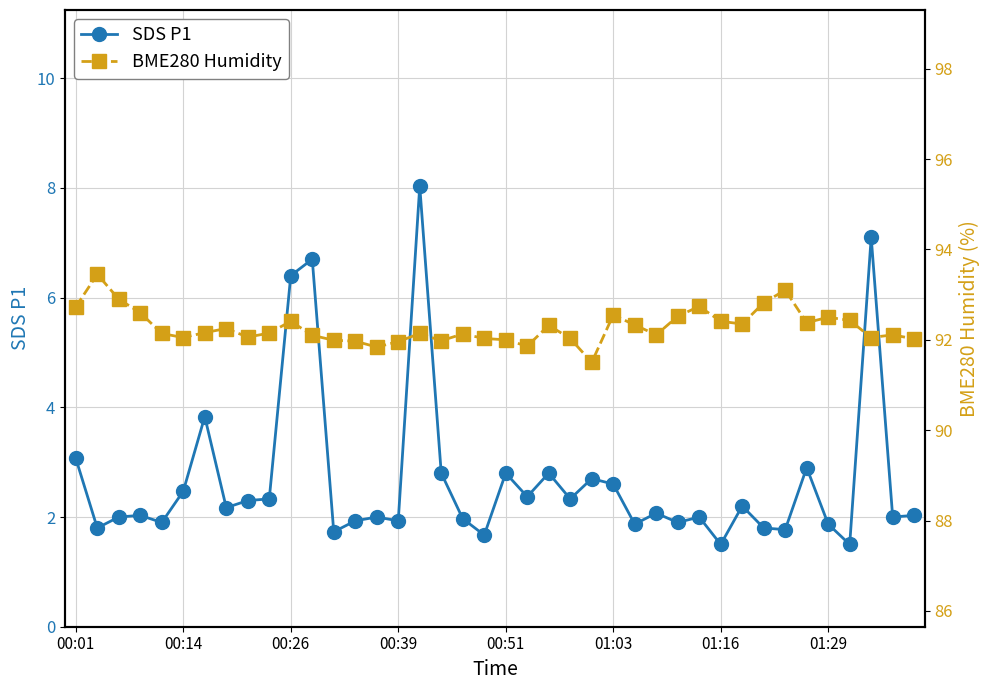

Is this an area chart (filled region under the line)?

No